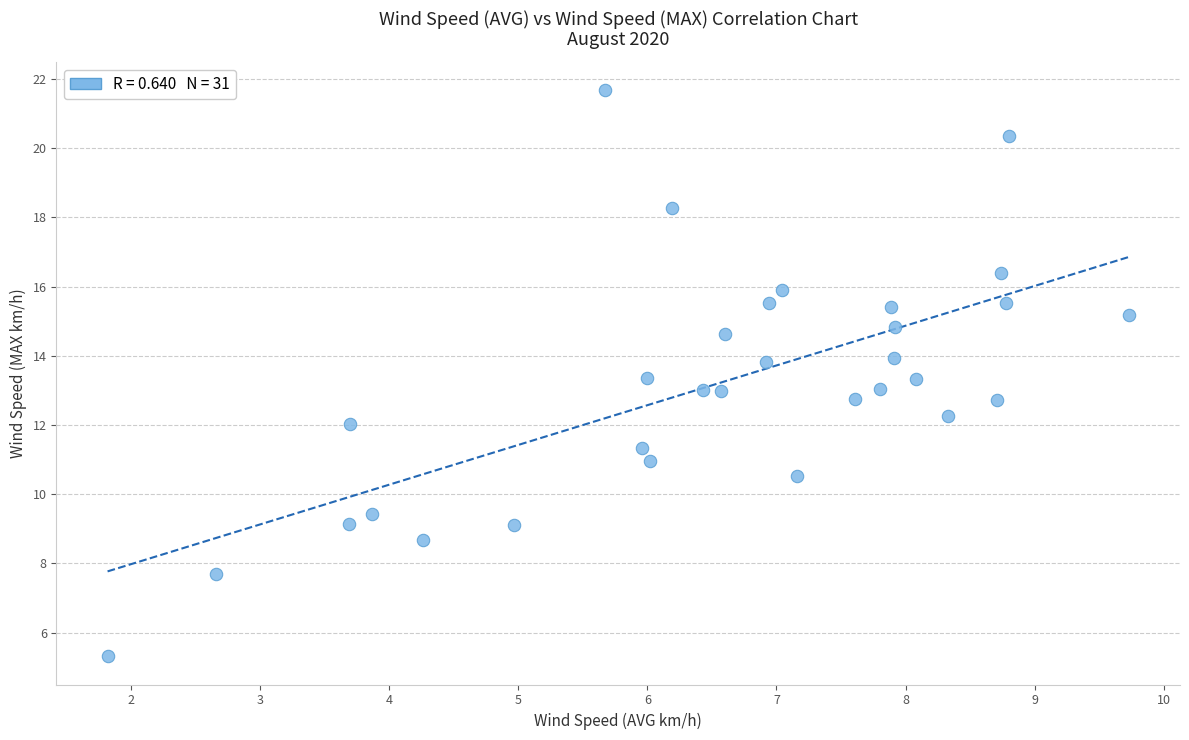

What is the range of X values (max minus min)?

7.9